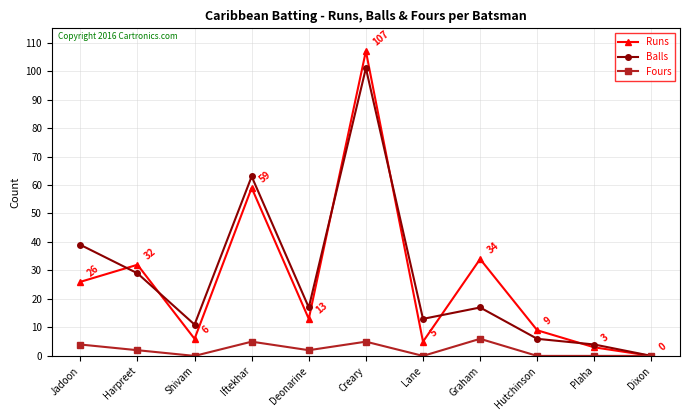

At which category does Fours reach its first local valley?

Shivam